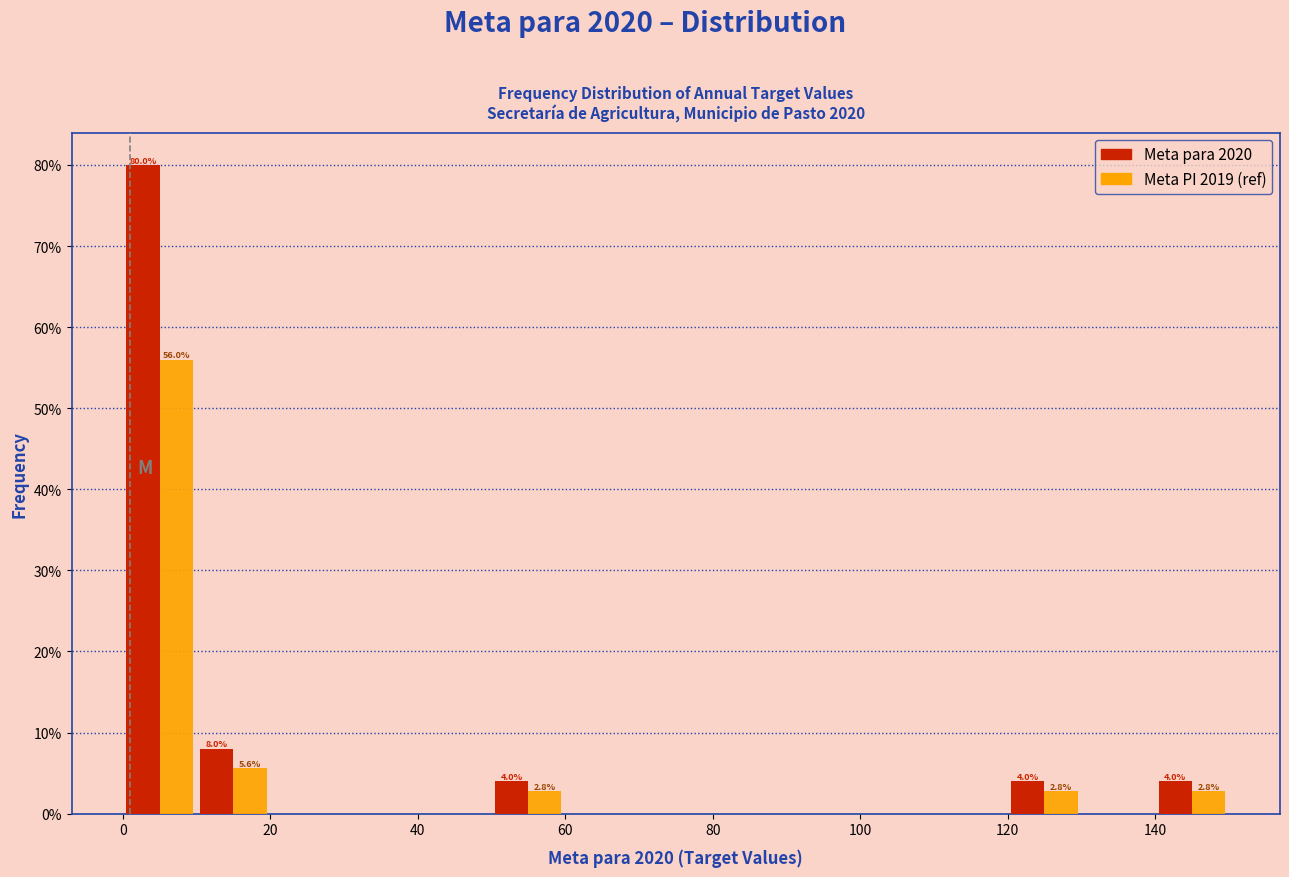

In the Meta para 2020 series, which range on the x-axis has the tallest bar?

0 to 10